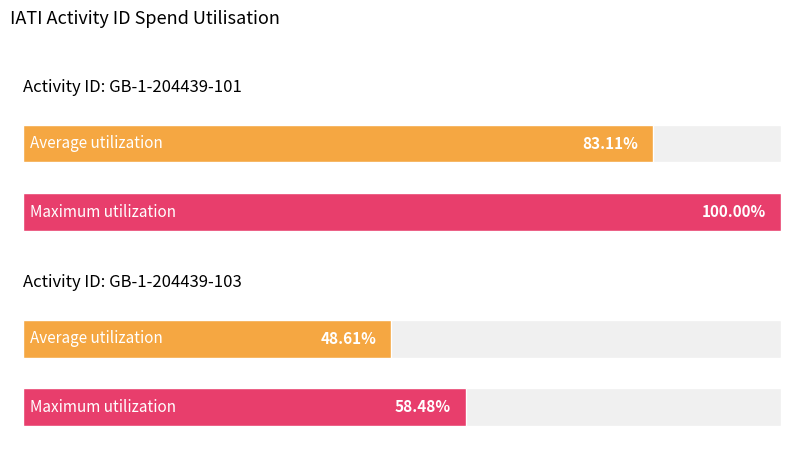

Are the bars horizontal?

Yes